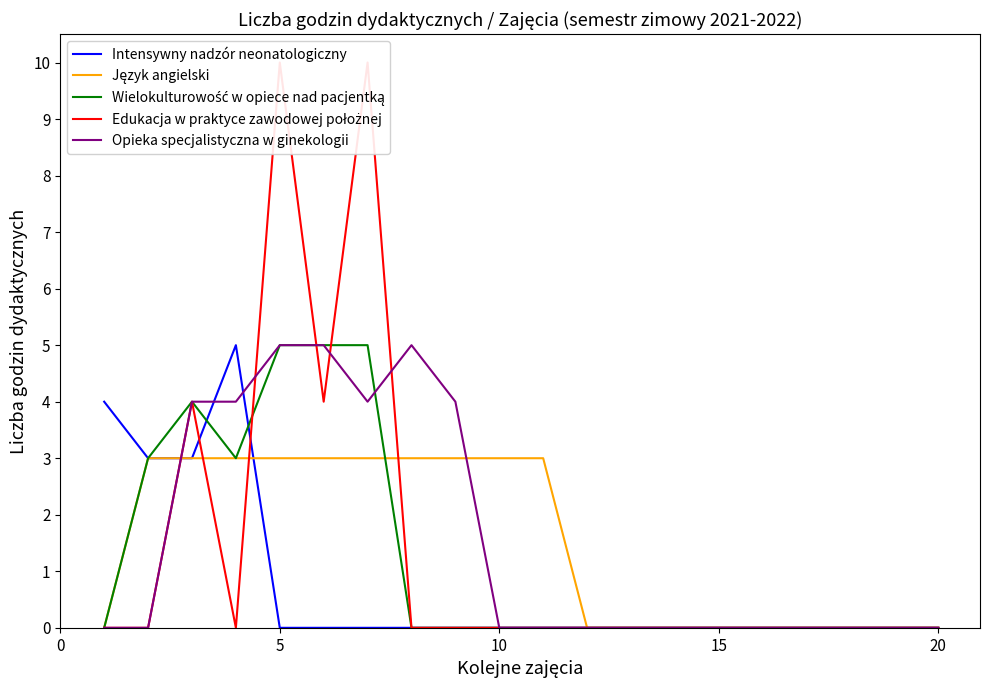

True or false: Intensywny nadzór neonatologiczny has a value of -3 at 11.

False